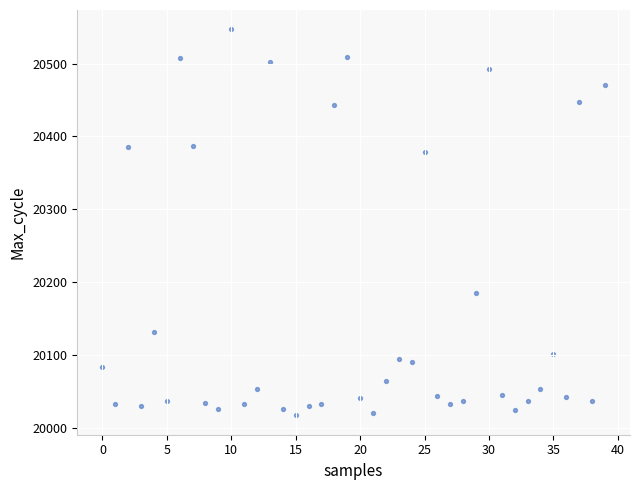

What is the range of Y values (max minus min)?

530